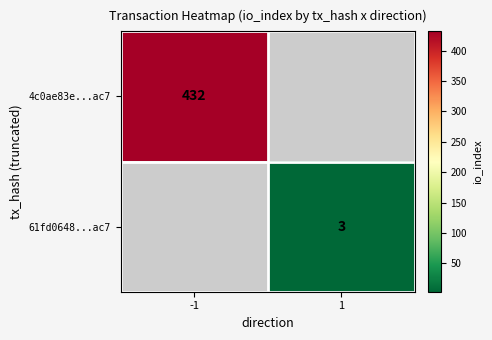

What is the maximum value shown in the chart?

432.0